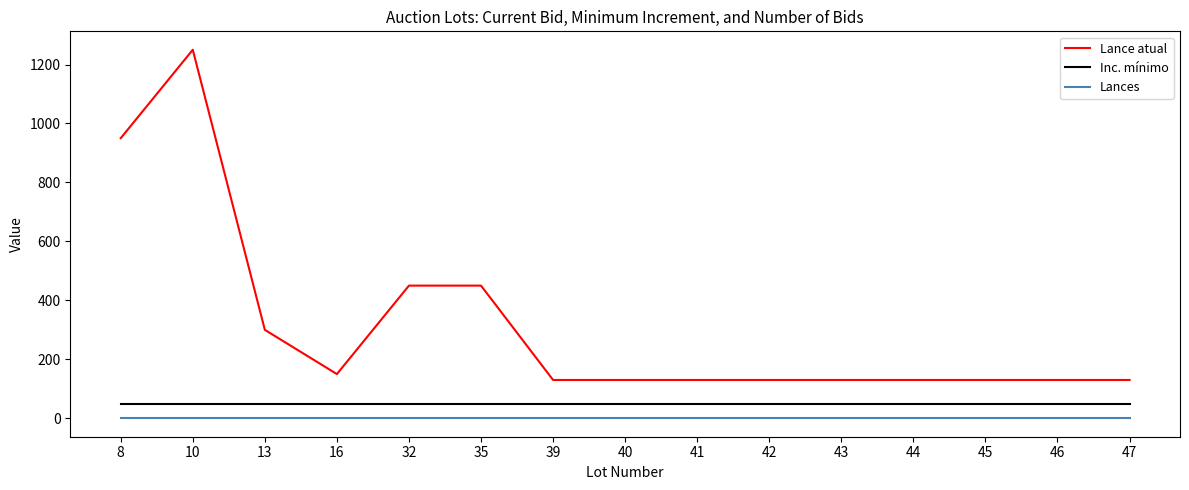

True or false: Lance atual and Inc. mínimo cross at least once.

False